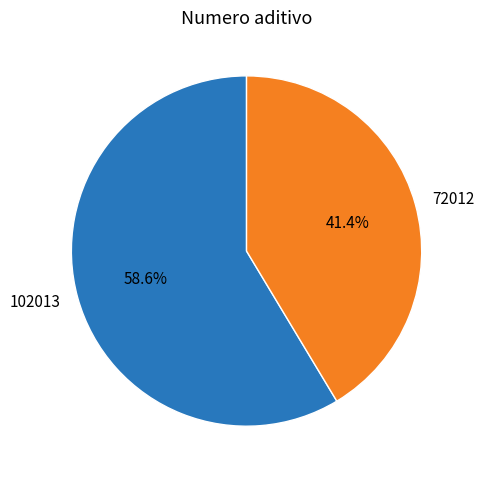

Combined, what portion of the pie is 72012 and 102013?

100.0%